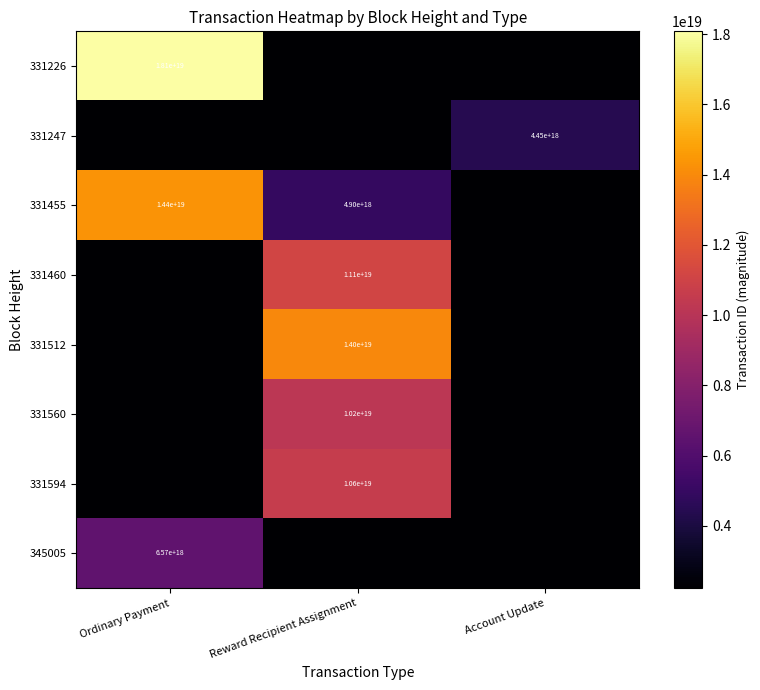

The value of 331455 at Reward Recipient Assignment is 2659753711734593536. True or false?

False